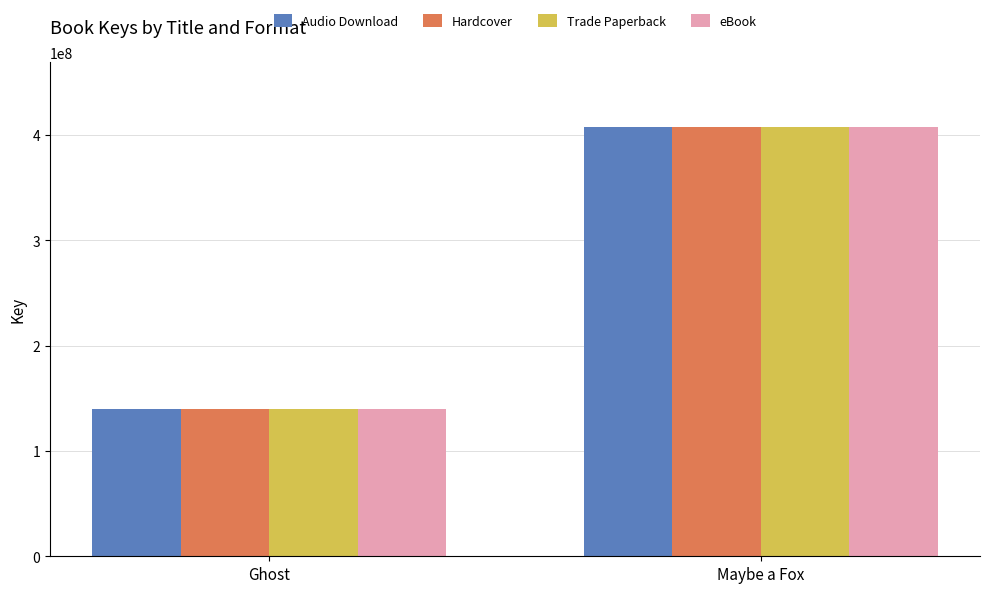

How many groups of bars are there?

2